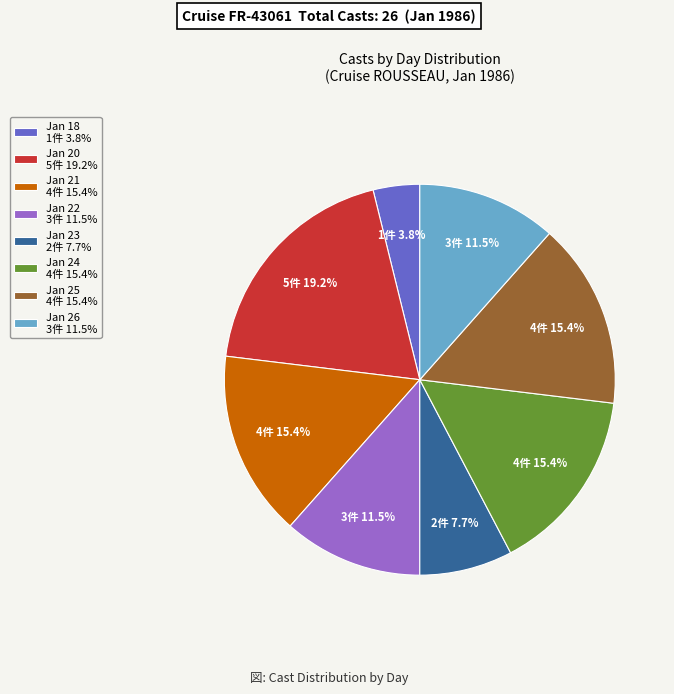

Combined, do Jan 22 3件 11.5% and Jan 25 4件 15.4% account for over 50%?

No